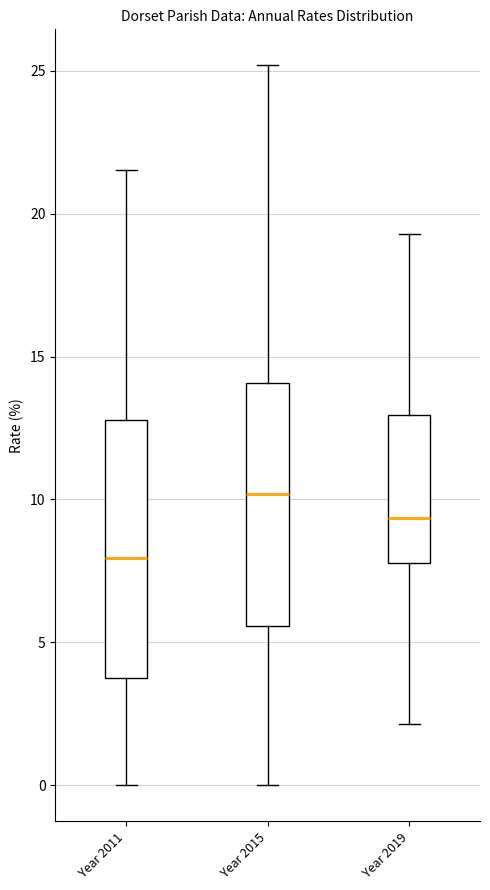

Which box is the tallest, from its lower edge to its upper edge?

Year 2011